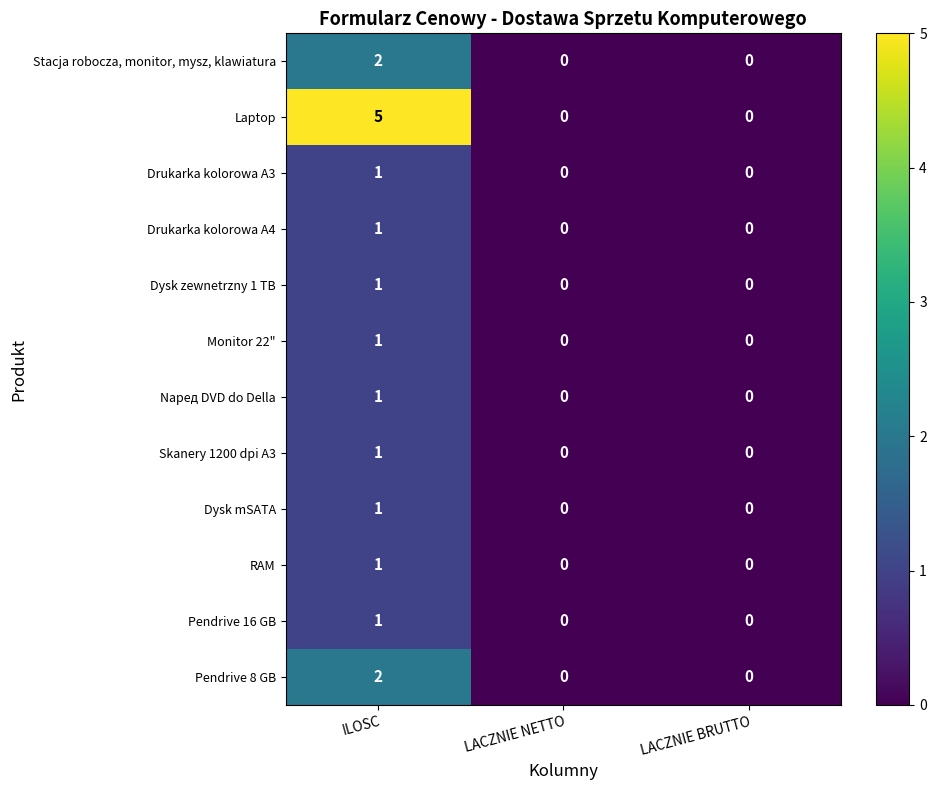

Count the number of data series in this chart.

12